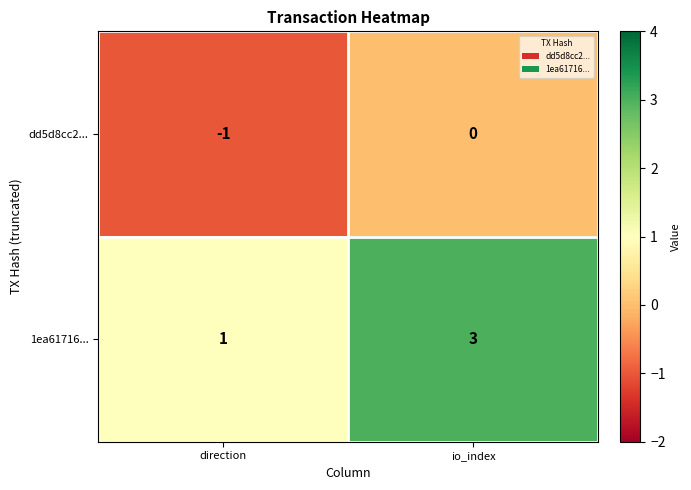

True or false: dd5d8cc2... has a value of -1 at direction.

True